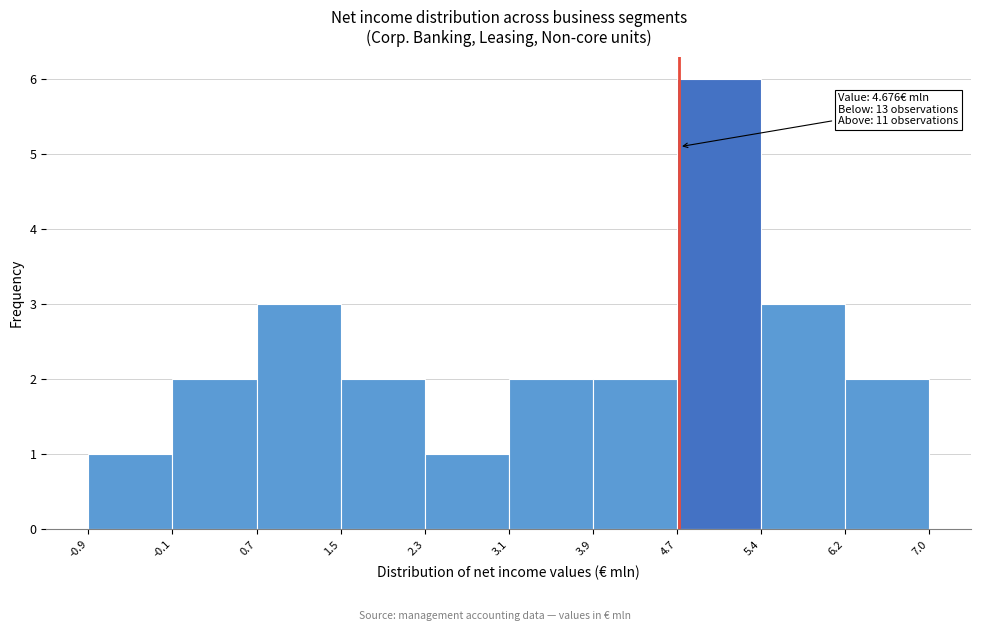

Over which range of the x-axis is the bar tallest?

4.7 to 5.4